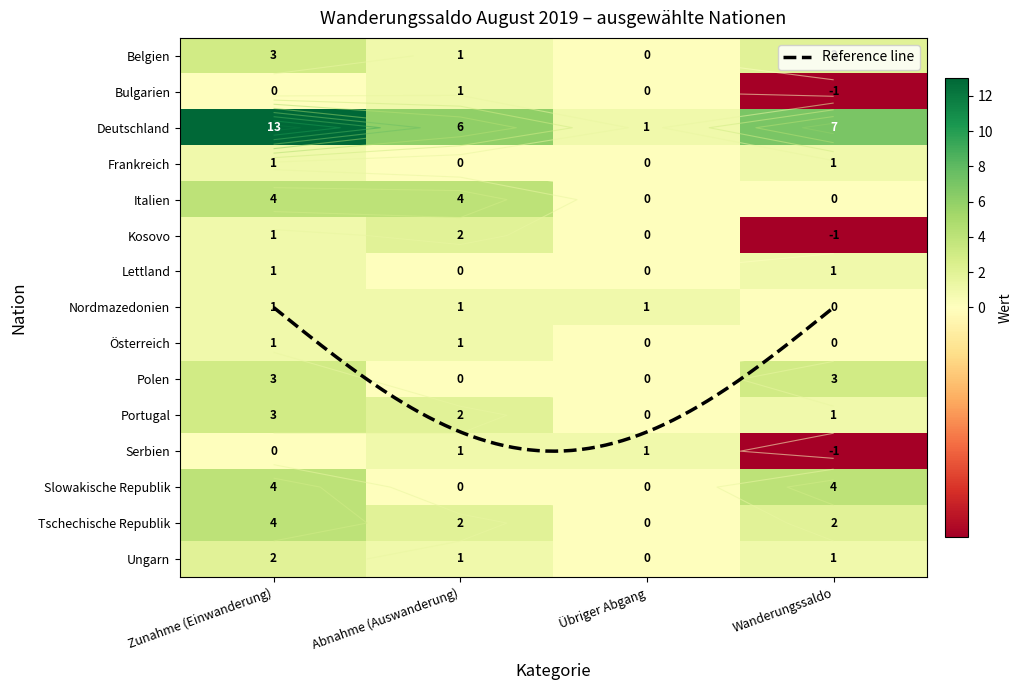

At which category is the sum across all series the highest?

Zunahme (Einwanderung)